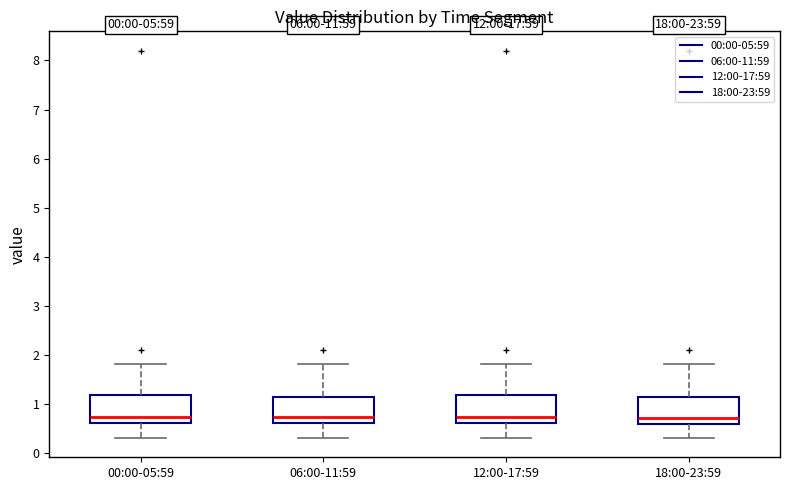

Reading left to right, read every box against the y-axis: the position of its median line, the range the box covers, and the ends of its whiskers. The values are not printed on the chart, so give them approximately, as read against the axis.

00:00-05:59: median 0.7, box 0.6 to 1.2, whiskers 0.3 to 1.8
06:00-11:59: median 0.7, box 0.6 to 1.1, whiskers 0.3 to 1.8
12:00-17:59: median 0.7, box 0.6 to 1.2, whiskers 0.3 to 1.8
18:00-23:59: median 0.7, box 0.6 to 1.1, whiskers 0.3 to 1.8